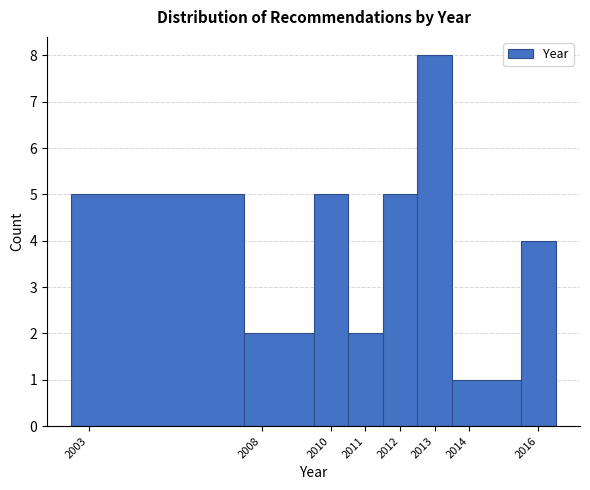

Reading left to right, list every bar in this chart as the range it spans on the x-axis followed by its height. The values are not printed on the chart, so give them approximately, as read against the axis.

2002.5 to 2007.5: 5
2007.5 to 2009.5: 2
2009.5 to 2010.5: 5
2010.5 to 2011.5: 2
2011.5 to 2012.5: 5
2012.5 to 2013.5: 8
2013.5 to 2015.5: 1
2015.5 to 2016.5: 4